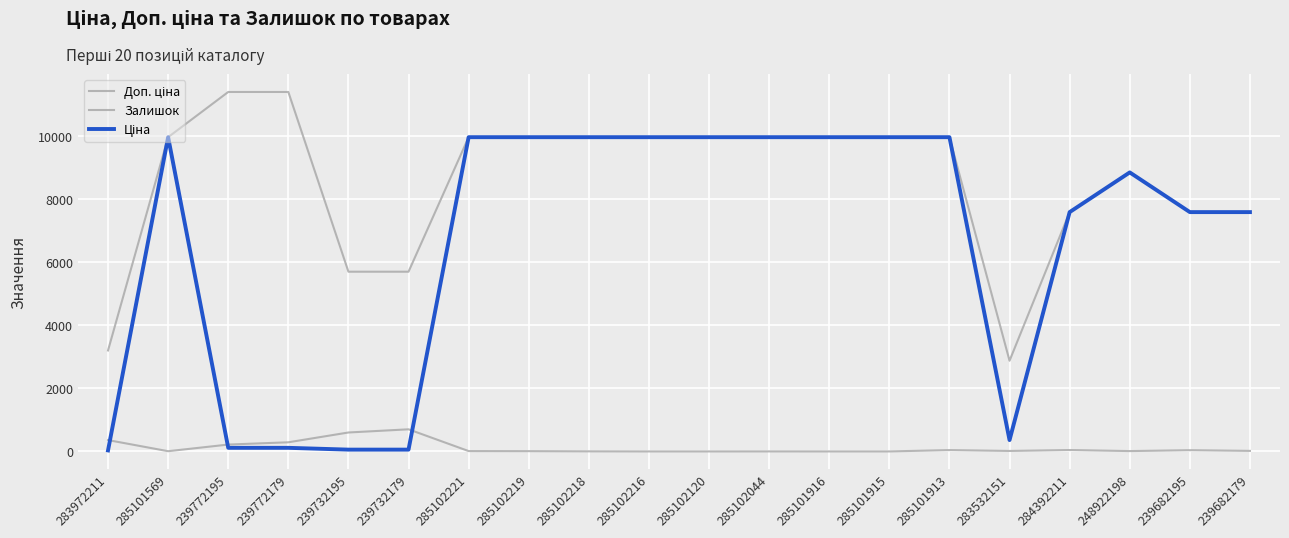

Does the chart have visible grid lines?

Yes